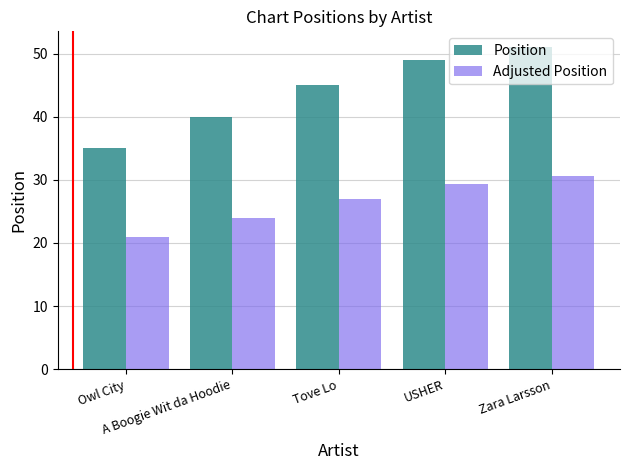

At Tove Lo, list the series in order from largest to smallest.

Position, Adjusted Position